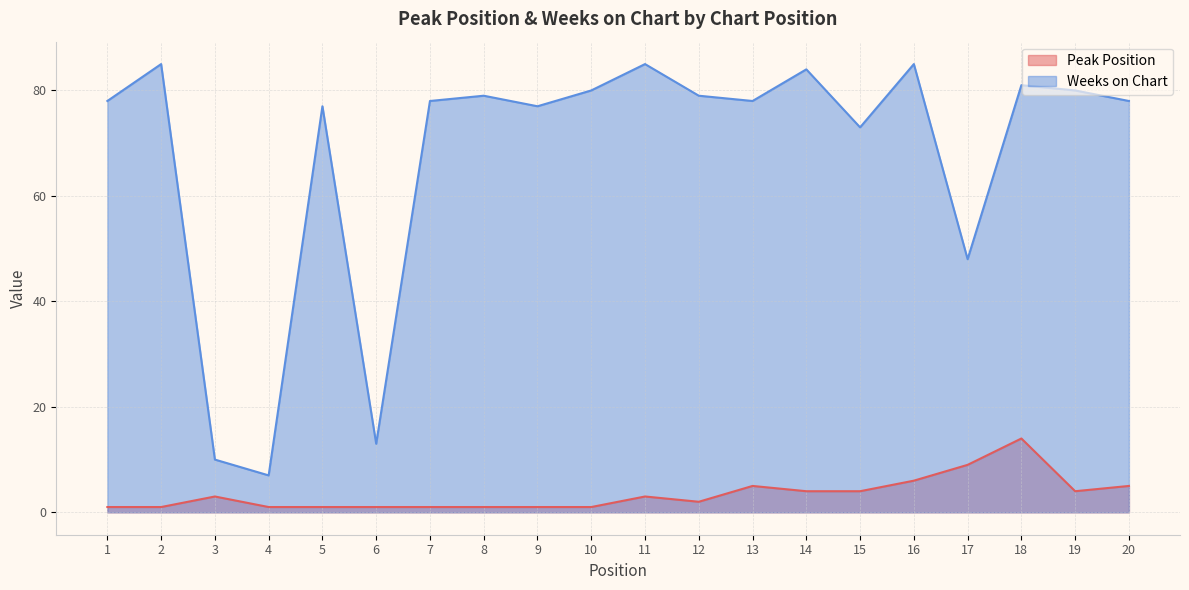

What is the difference between the Weeks on Chart values at 5 and 17?

29